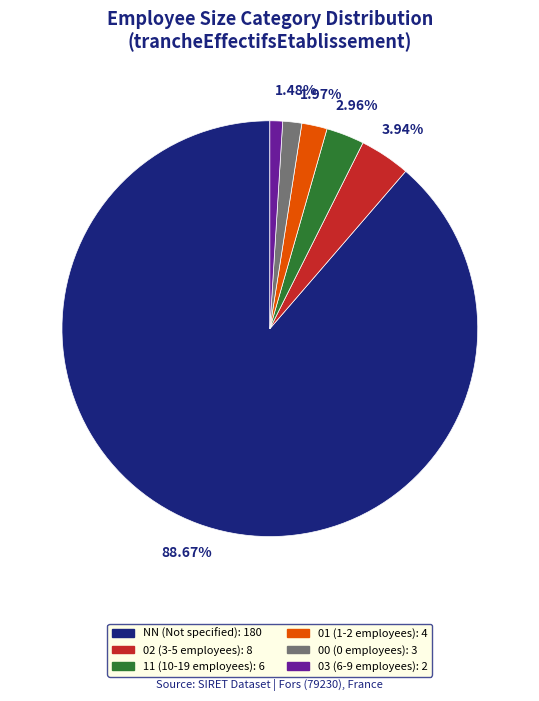

What percentage is the 11 slice, to the nearest percent?

3%